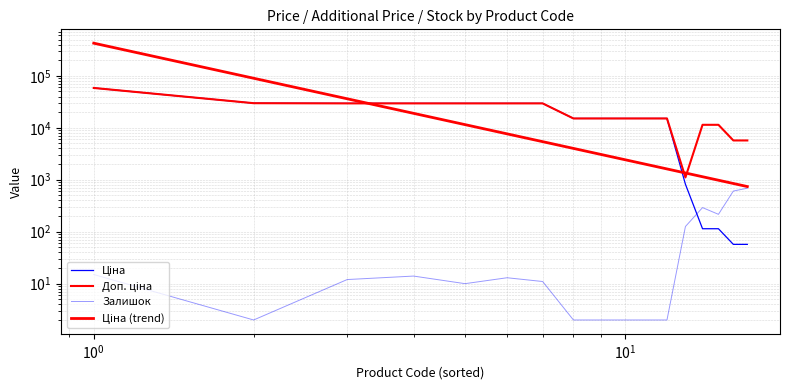

At how many categories does at least one series exceed 12287?

12